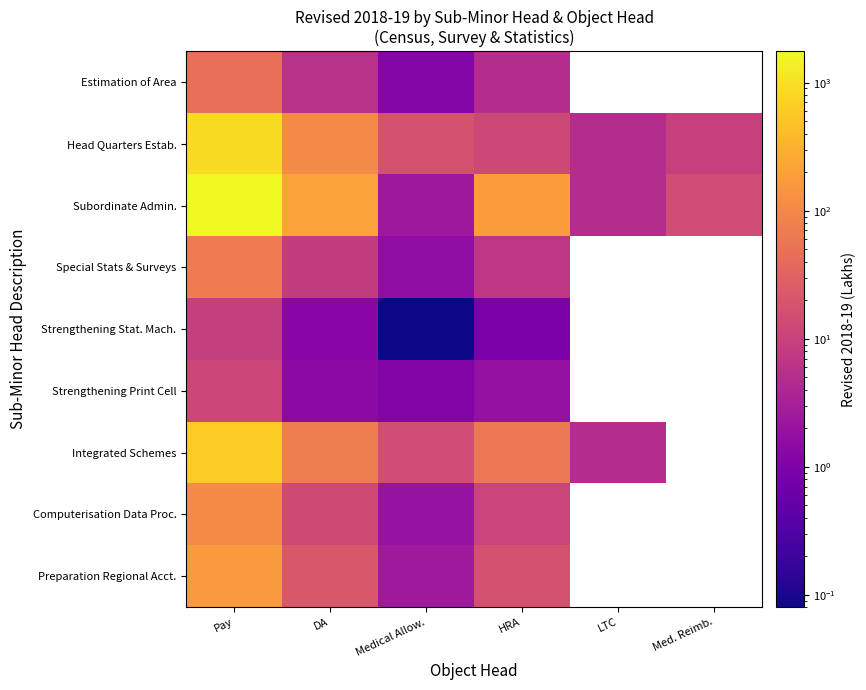

Rank the series at DA from highest to lowest value.

Subordinate Admin., Head Quarters Estab., Integrated Schemes, Preparation Regional Acct., Computerisation Data Proc., Special Stats & Surveys, Estimation of Area, Strengthening Print Cell, Strengthening Stat. Mach.